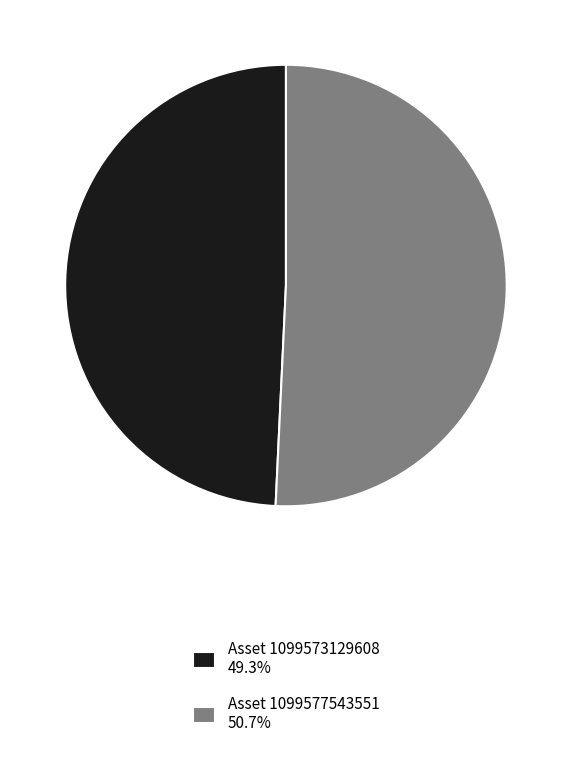

Is there any slice that represents more than half of the pie?

Yes